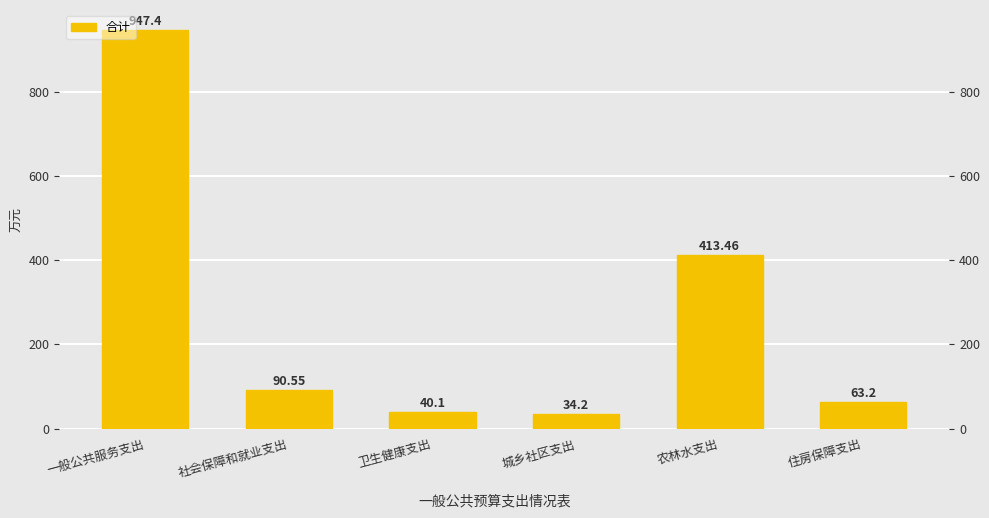

How many data points are less than 90?

3